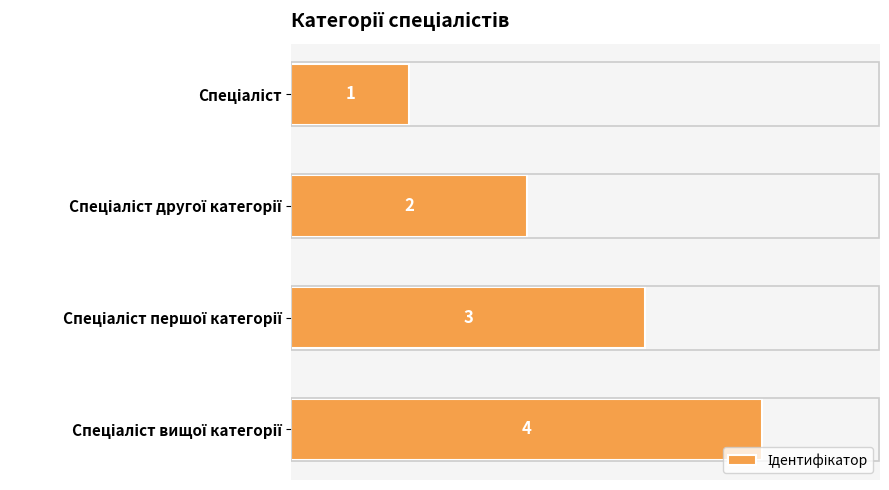

Count the values in the range 2 to 4.

3